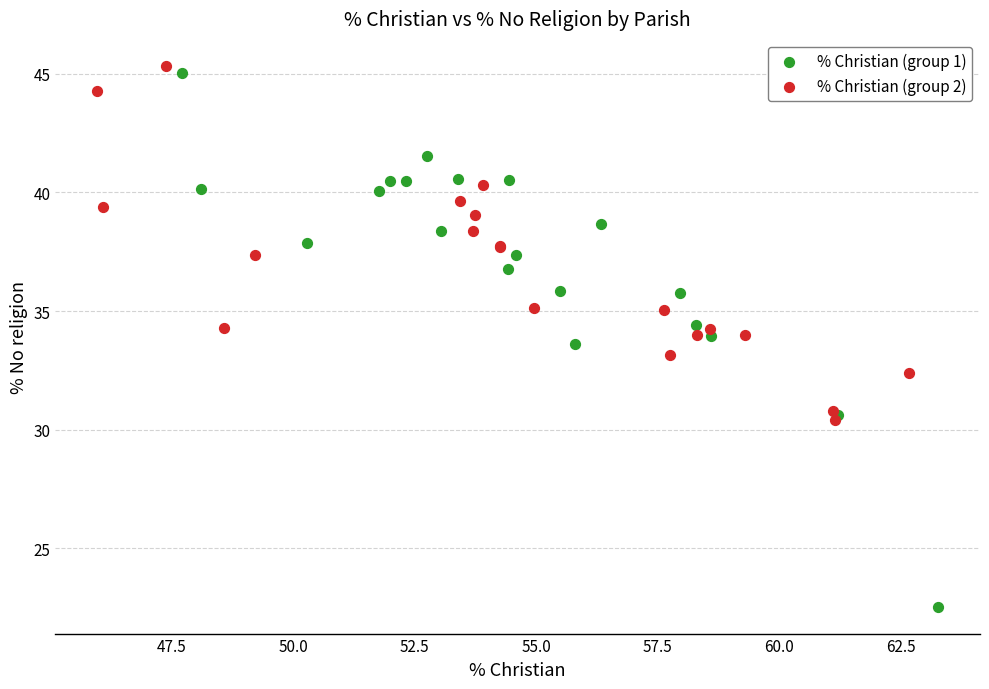

Which series has the largest Y range (max minus min)?

% Christian (group 1)